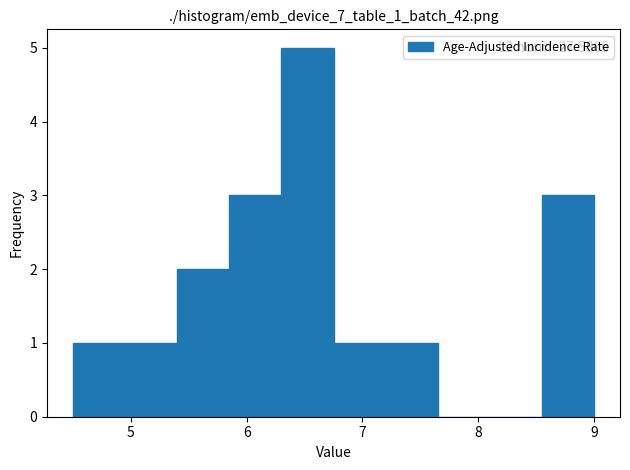

Which range on the x-axis has the tallest bar?

6.30 to 6.75